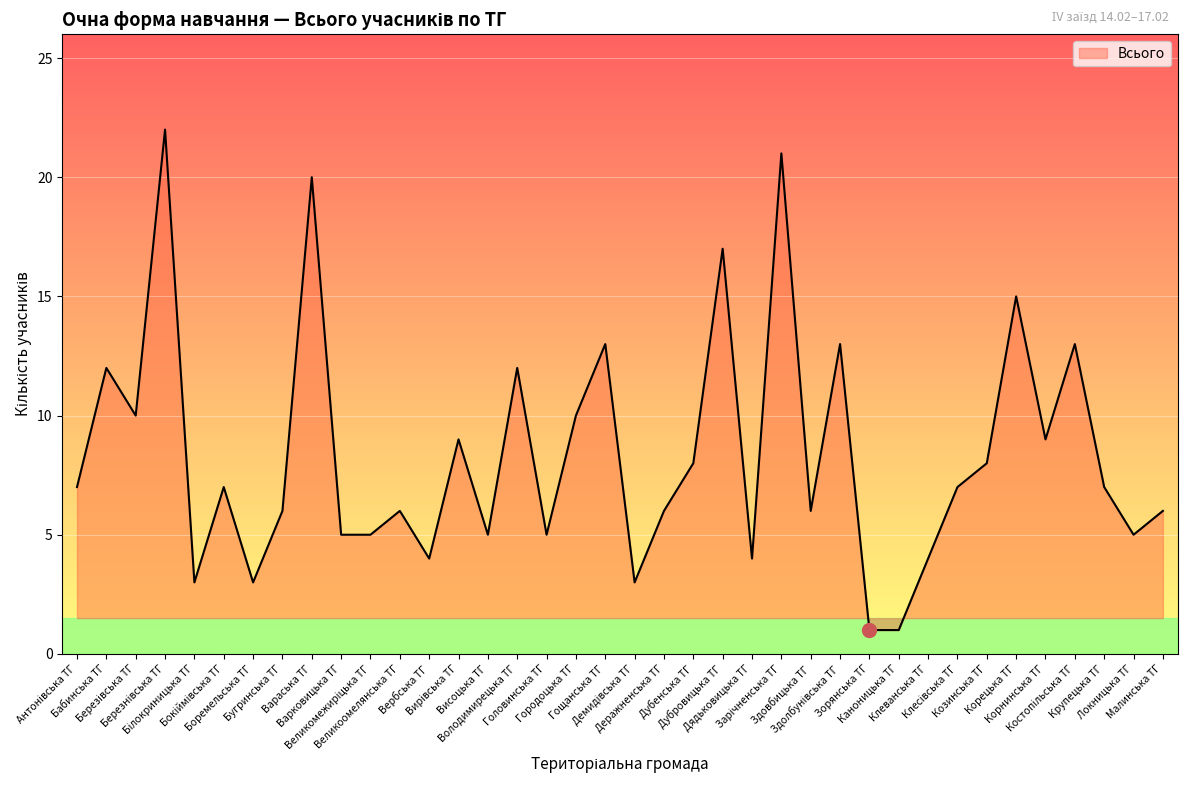

What is the maximum value shown in the chart?

22